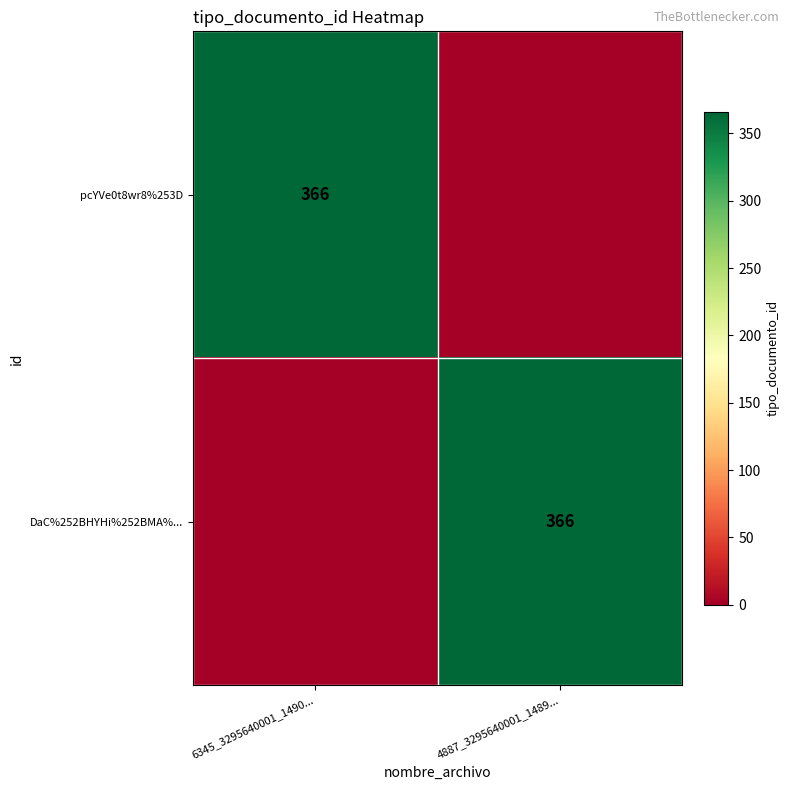

The DaC%252BHYHi%252BMA%... series shows 366 at 4887_3295640001_1489.... True or false?

True